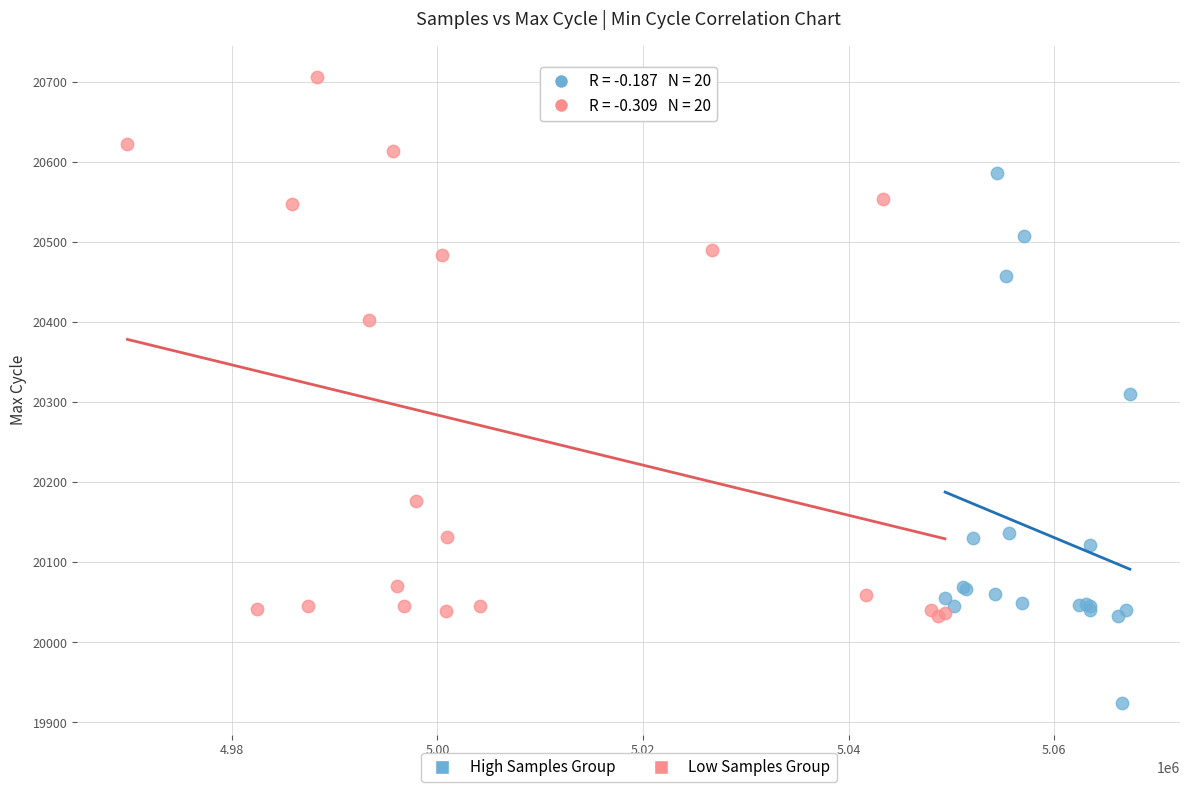

Which series contains the highest Y value?

Low Samples Group